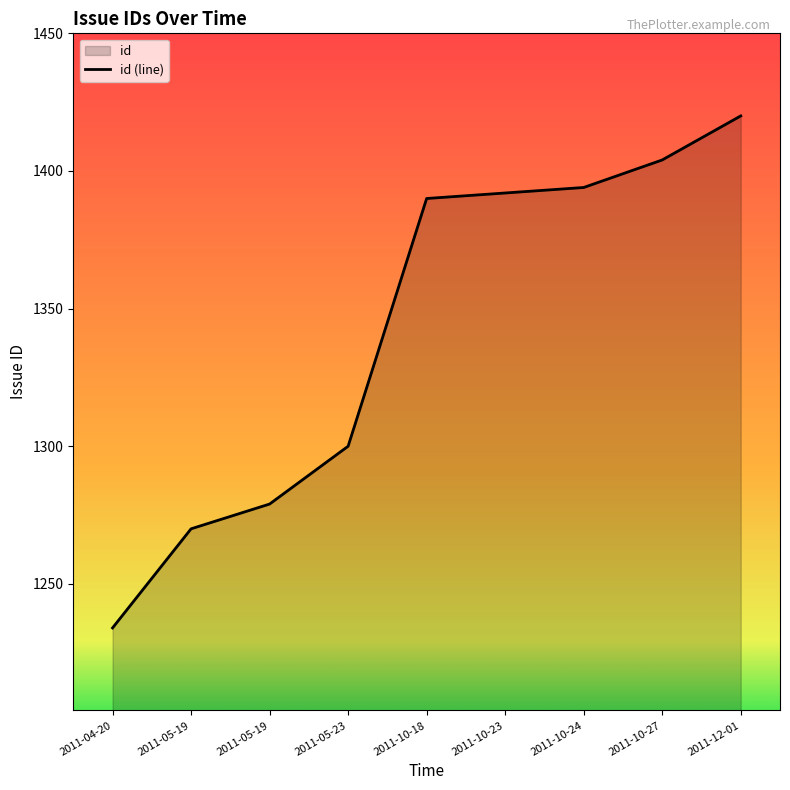

Which has a higher value, 2011-10-27 or 2011-10-23?

2011-10-27